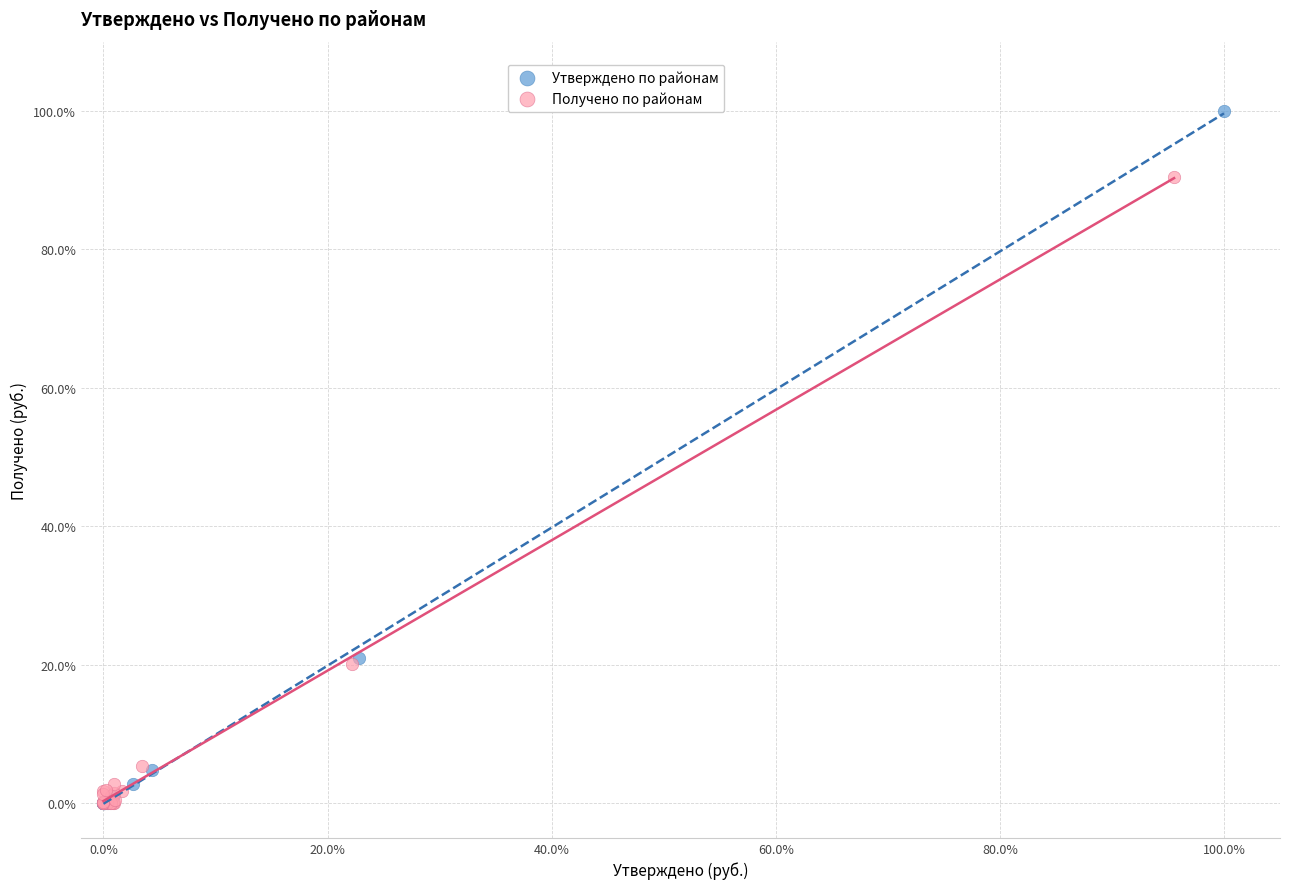

Which series contains the highest Y value?

Утверждено по районам